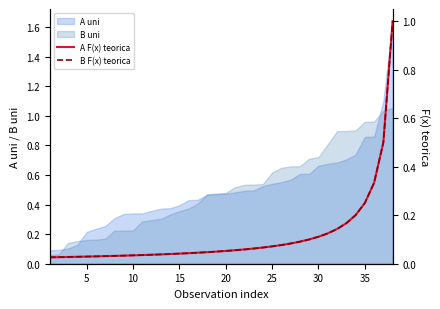

Which series has the largest range (max minus min)?

A F(x) teorica